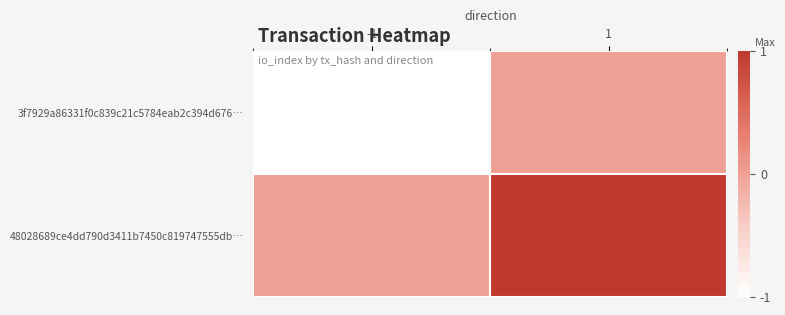

What is the smallest value displayed?

-1